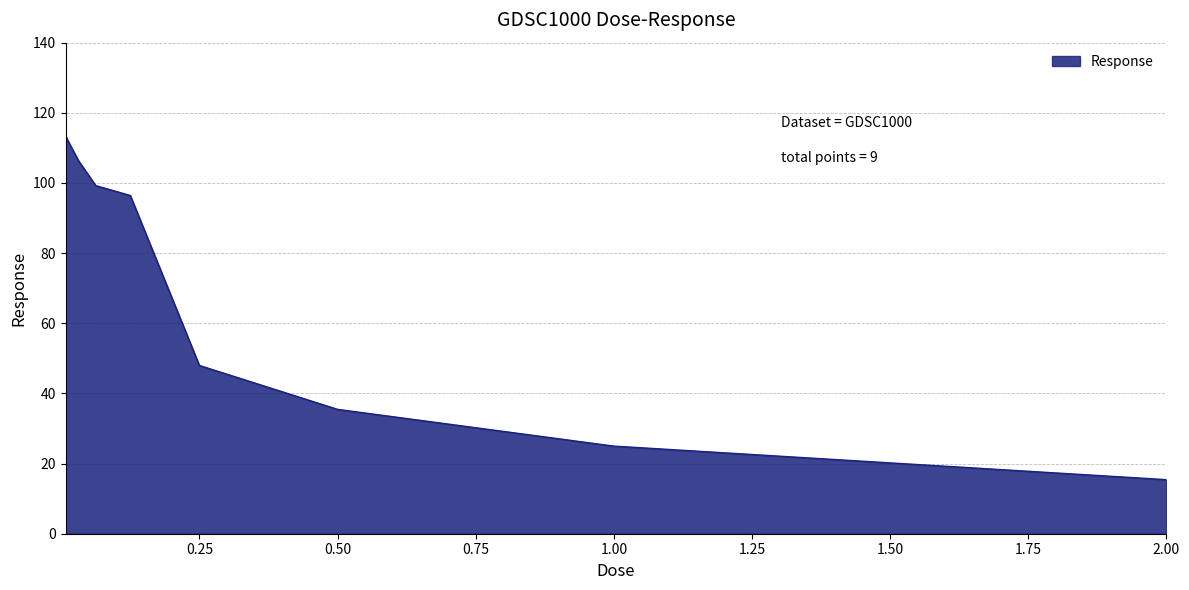

What is the difference between the maximum and minimum values?

98.0